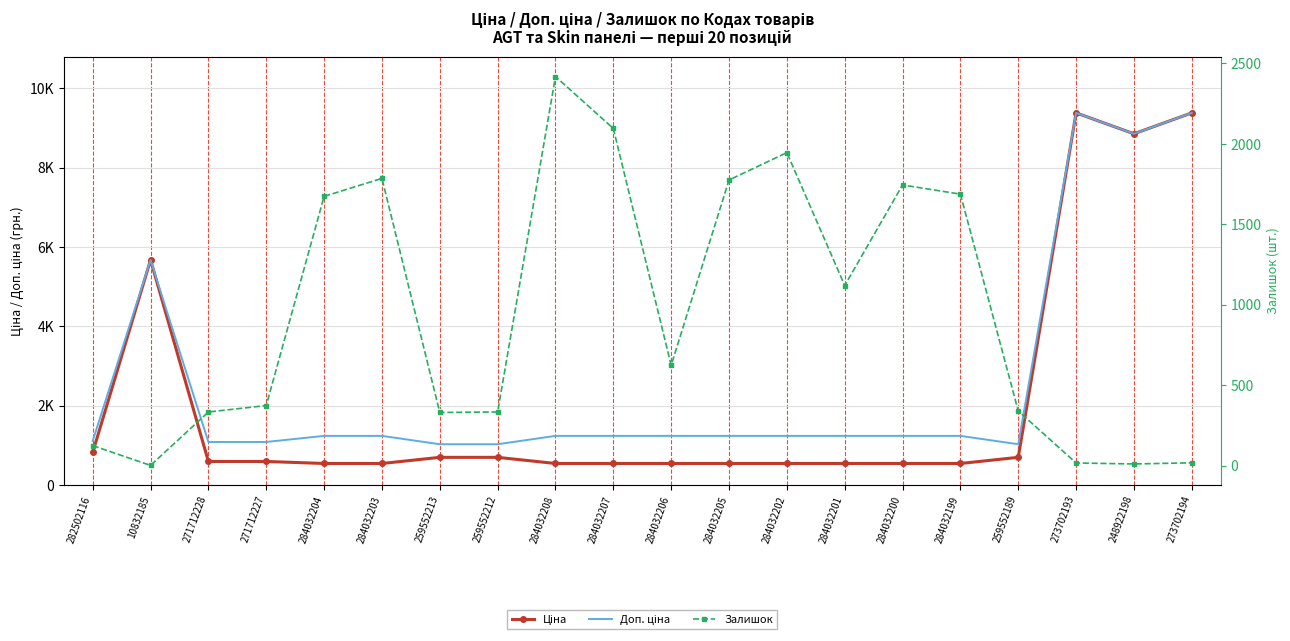

What is the average value of the Залишок series?

938.0